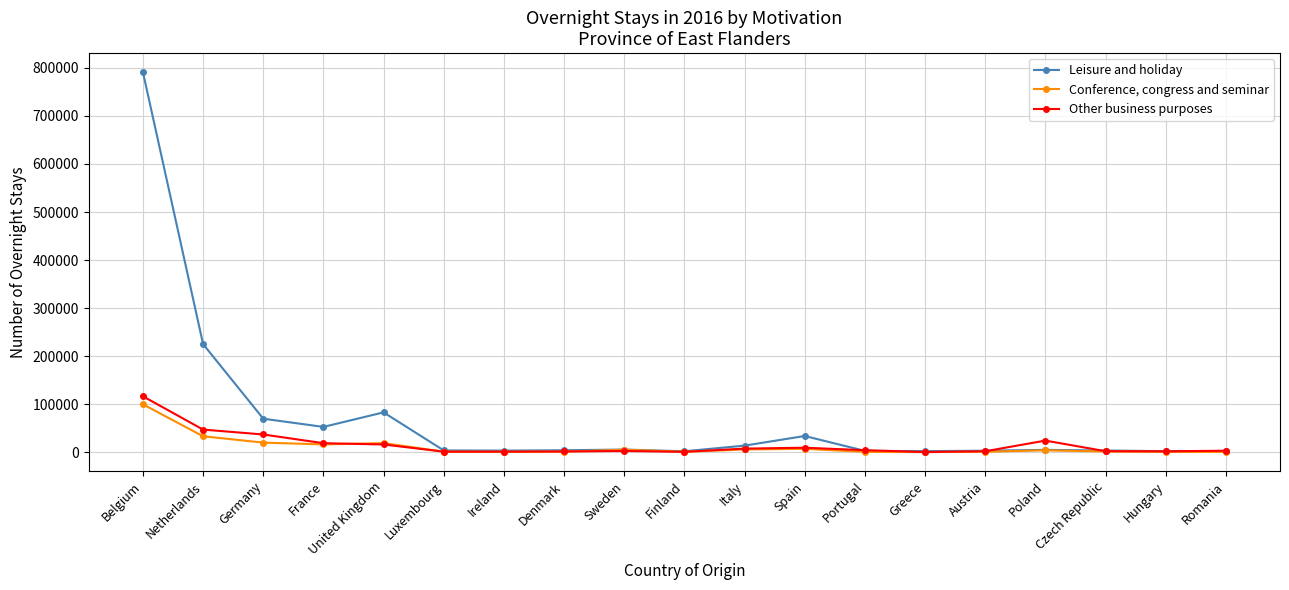

How many data points in Leisure and holiday are less than 4281?

9